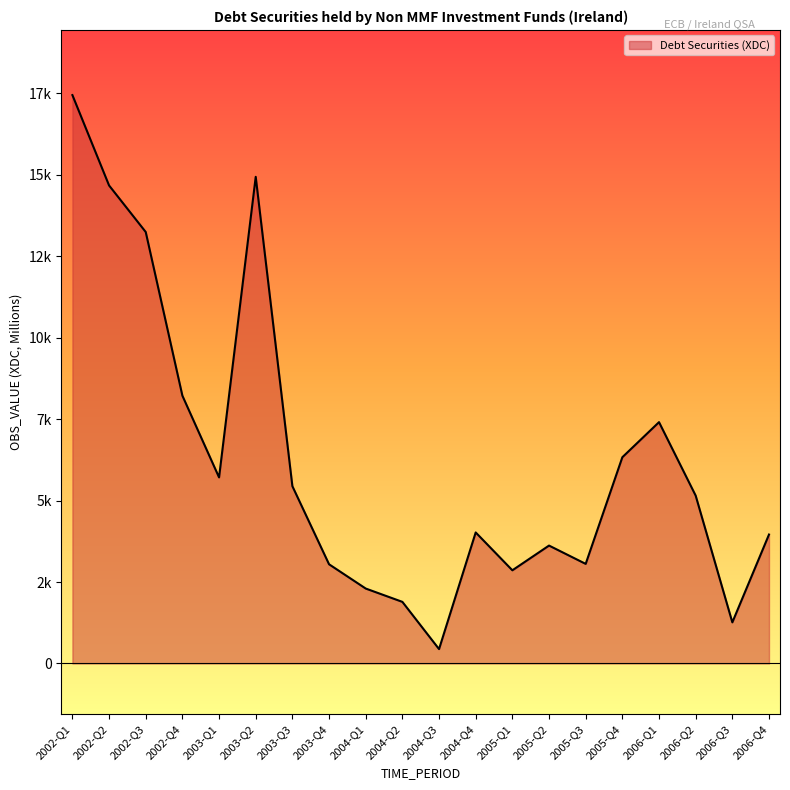

How many points are higher than both their immediate neighbors (excluding endpoints)?

4